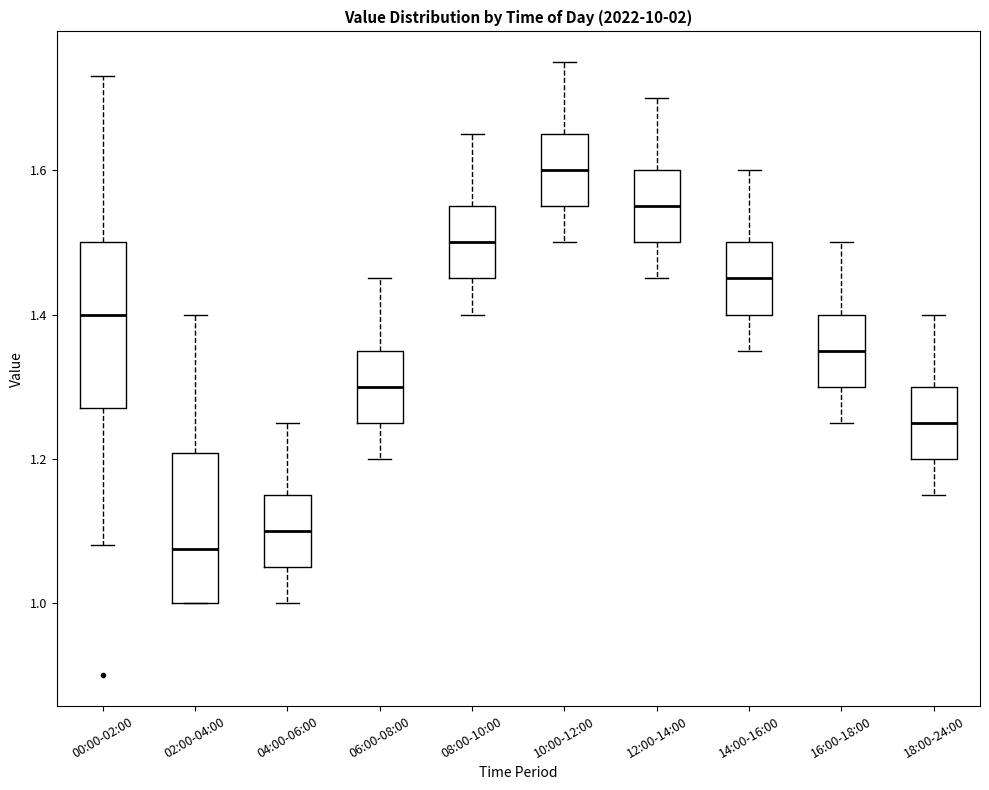

Reading left to right, read every box against the y-axis: the position of its median line, the range the box covers, and the ends of its whiskers. The values are not printed on the chart, so give them approximately, as read against the axis.

00:00-02:00: median 1.40, box 1.28 to 1.50, whiskers 1.08 to 1.74
02:00-04:00: median 1.08, box 1.00 to 1.20, whiskers 1.00 to 1.40
04:00-06:00: median 1.10, box 1.06 to 1.16, whiskers 1.00 to 1.26
06:00-08:00: median 1.30, box 1.26 to 1.36, whiskers 1.20 to 1.46
08:00-10:00: median 1.50, box 1.46 to 1.56, whiskers 1.40 to 1.66
10:00-12:00: median 1.60, box 1.56 to 1.66, whiskers 1.50 to 1.76
12:00-14:00: median 1.56, box 1.50 to 1.60, whiskers 1.46 to 1.70
14:00-16:00: median 1.46, box 1.40 to 1.50, whiskers 1.36 to 1.60
16:00-18:00: median 1.36, box 1.30 to 1.40, whiskers 1.26 to 1.50
18:00-24:00: median 1.26, box 1.20 to 1.30, whiskers 1.16 to 1.40